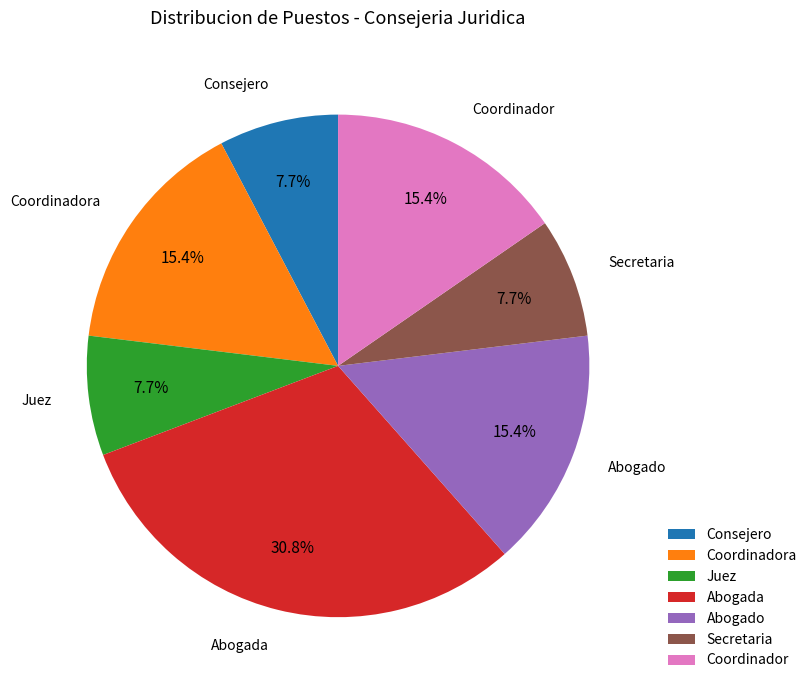

Count the number of slices in the pie.

7